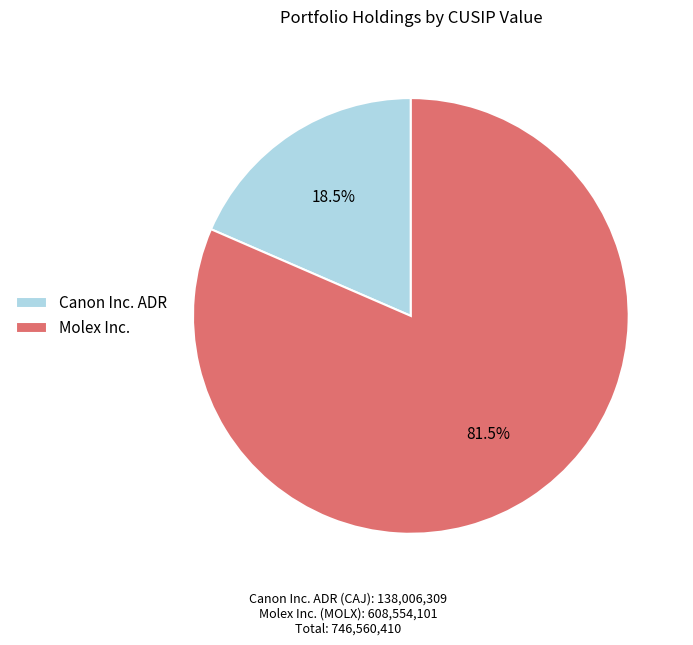

What is the total percentage of Canon Inc. ADR and Molex Inc.?

100.0%